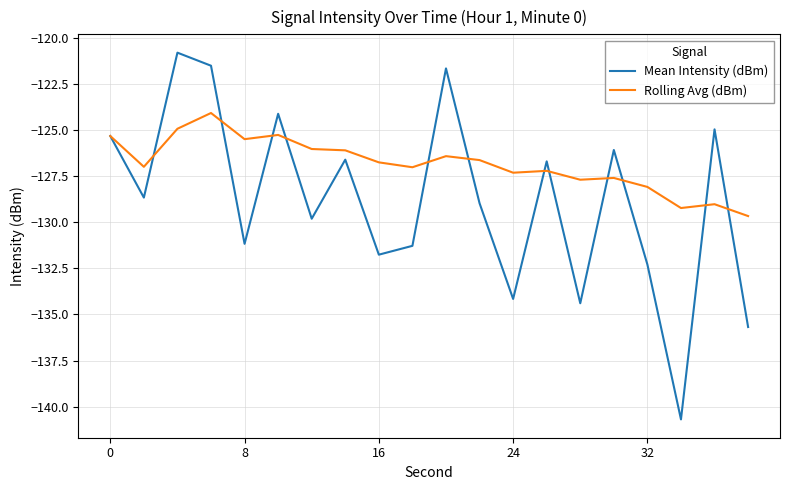

Rank the series by their average value, from lowest to highest.

Mean Intensity (dBm), Rolling Avg (dBm)